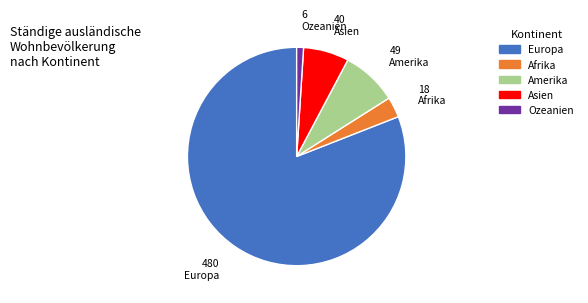

Combined, do Amerika and Asien account for over 50%?

No